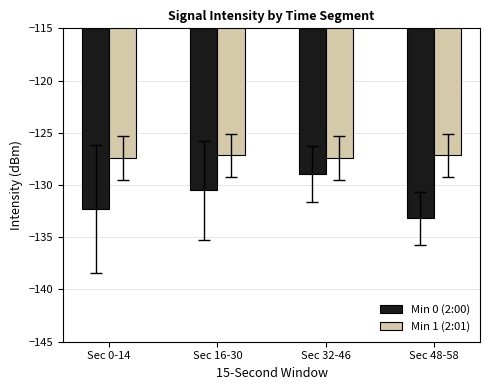

Between Sec 16-30 and Sec 32-46, which series saw the biggest shift?

Min 0 (2:00)